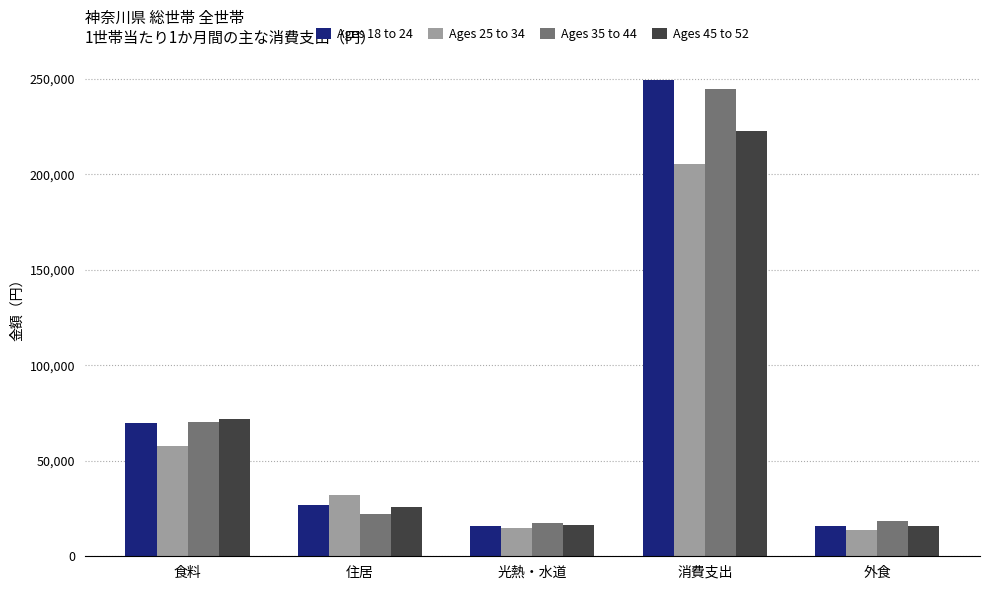

What is the sum of the Ages 25 to 34 values at 食料 and 外食?

71841